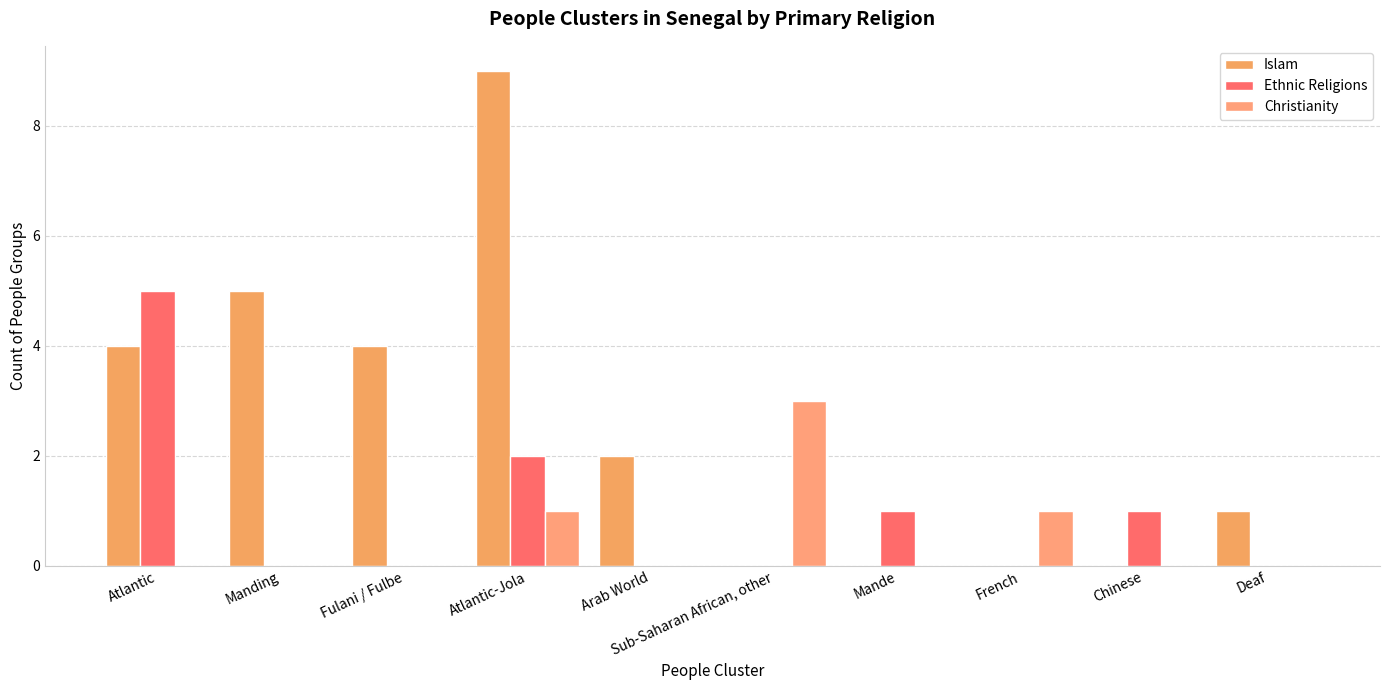

Rank the categories by Islam value from lowest to highest.

Sub-Saharan African, other, Mande, French, Chinese, Deaf, Arab World, Atlantic, Fulani / Fulbe, Manding, Atlantic-Jola